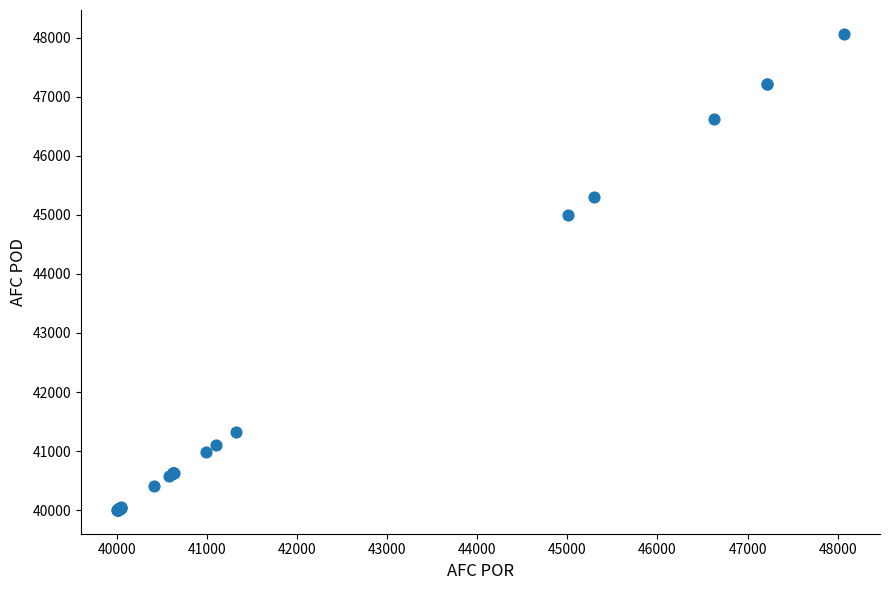

What Y value in the scatter plot is closest to 44035?

45005